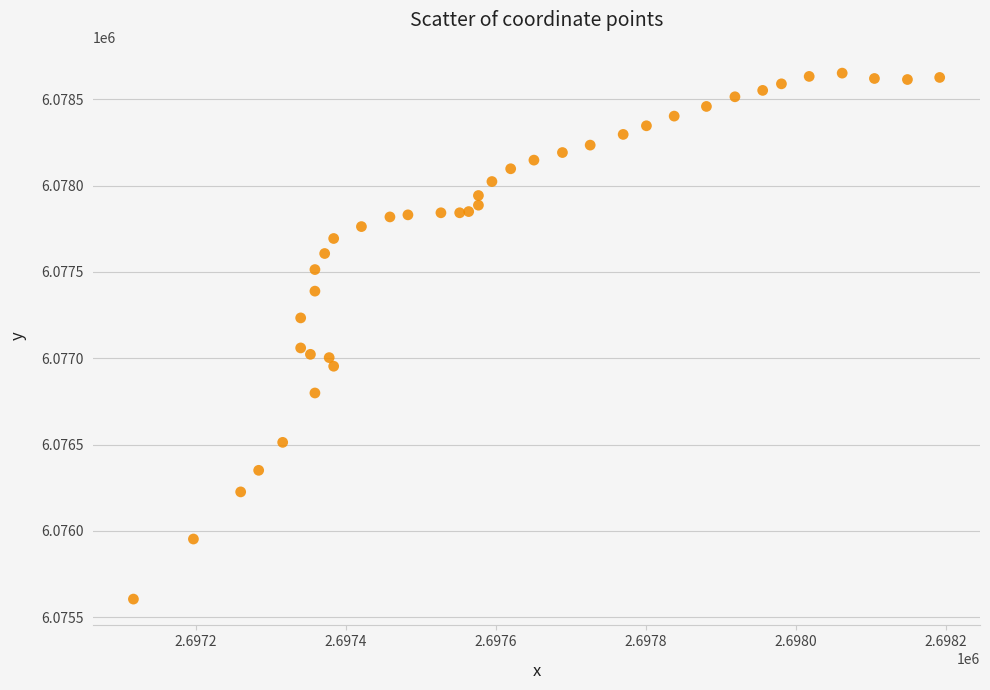

What is the range of Y values (max minus min)?

3047